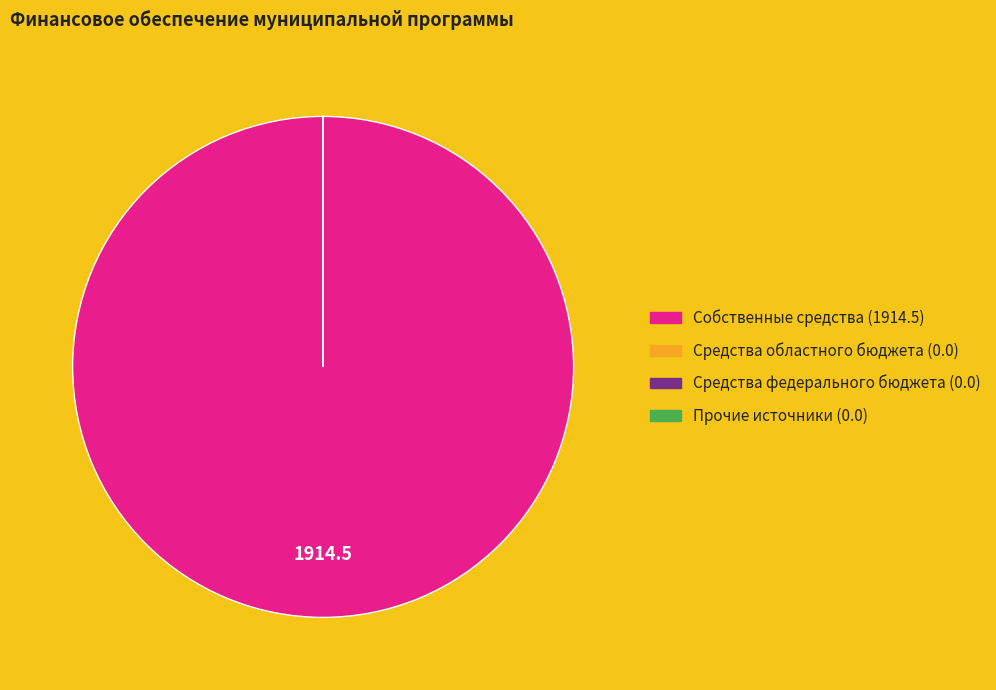

Count the number of slices in the pie.

4